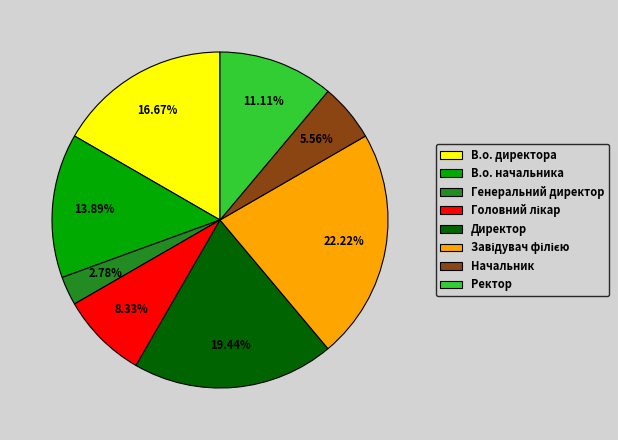

What percentage is the Генеральний директор slice, to the nearest percent?

3%